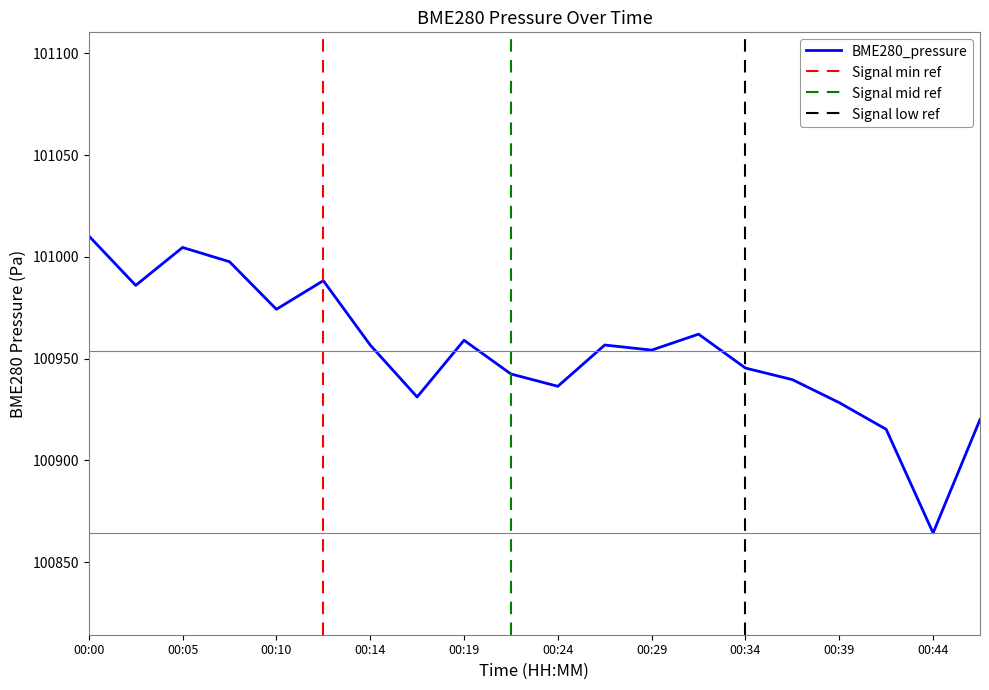

Rank the categories by BME280_pressure value from highest to lowest.

00:00, 00:05, 00:07, 00:12, 00:02, 00:10, 00:32, 00:19, 00:14, 00:27, 00:29, 00:34, 00:22, 00:36, 00:24, 00:17, 00:39, 00:46, 00:41, 00:44